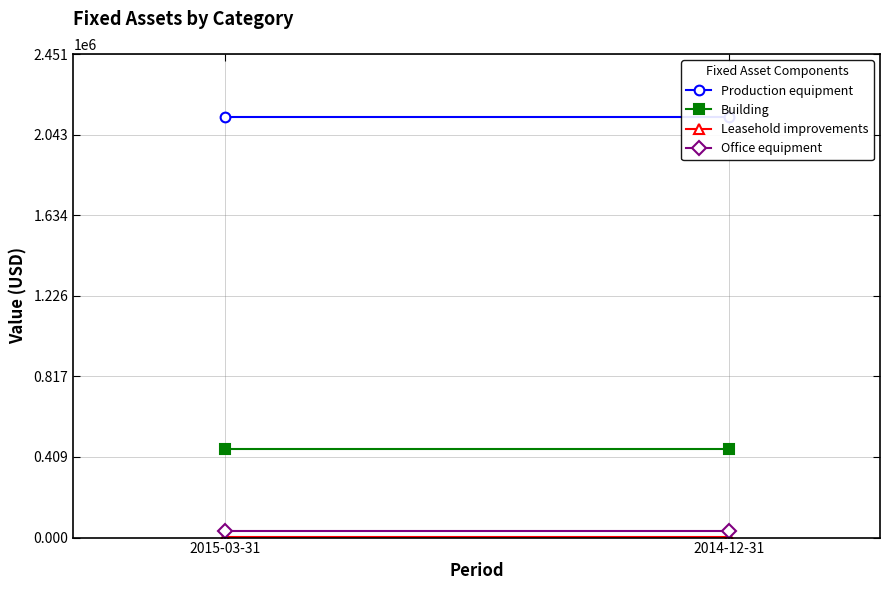

True or false: Leasehold improvements has a value of 1004 at 2015-03-31.

False